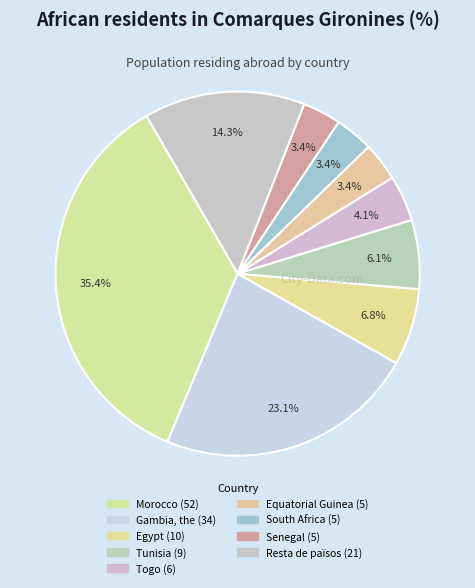

How many slices are in this pie chart?

9